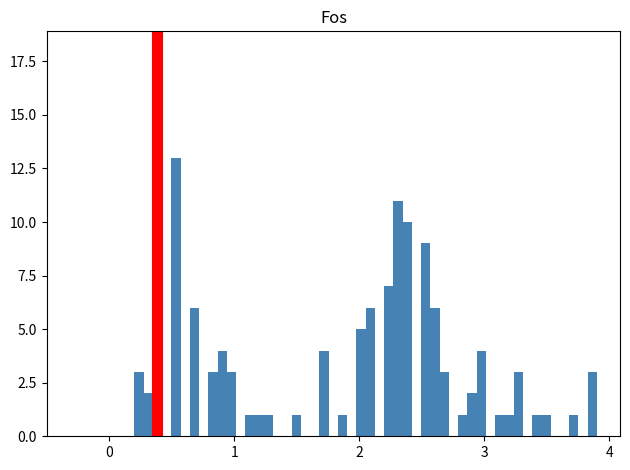

Around what value on the x-axis is the tallest bar? Give the approximate position of its centre, as read against the axis.

0.4